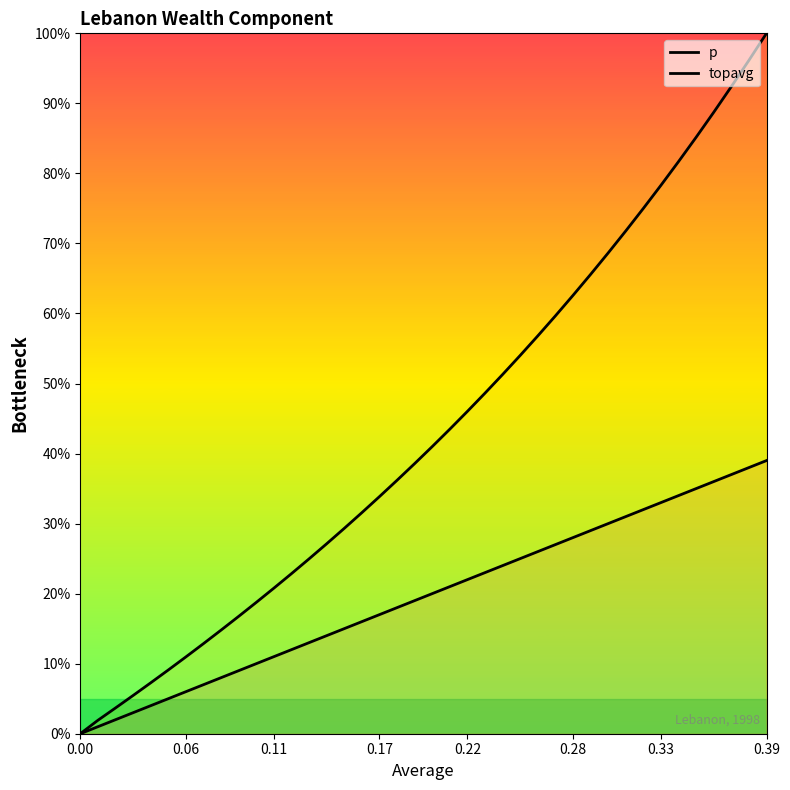

At how many categories does at least one series exceed 42?

19